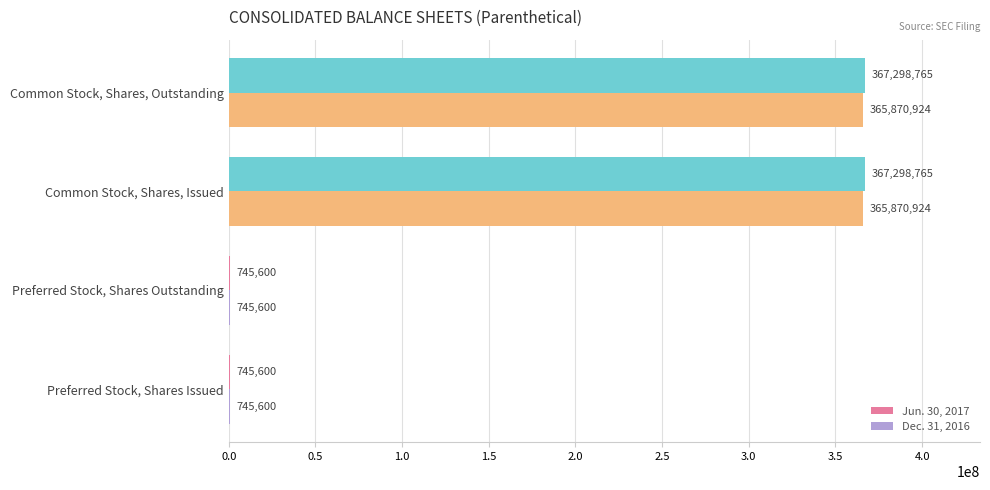

What is the maximum value for Jun. 30, 2017?

367298765